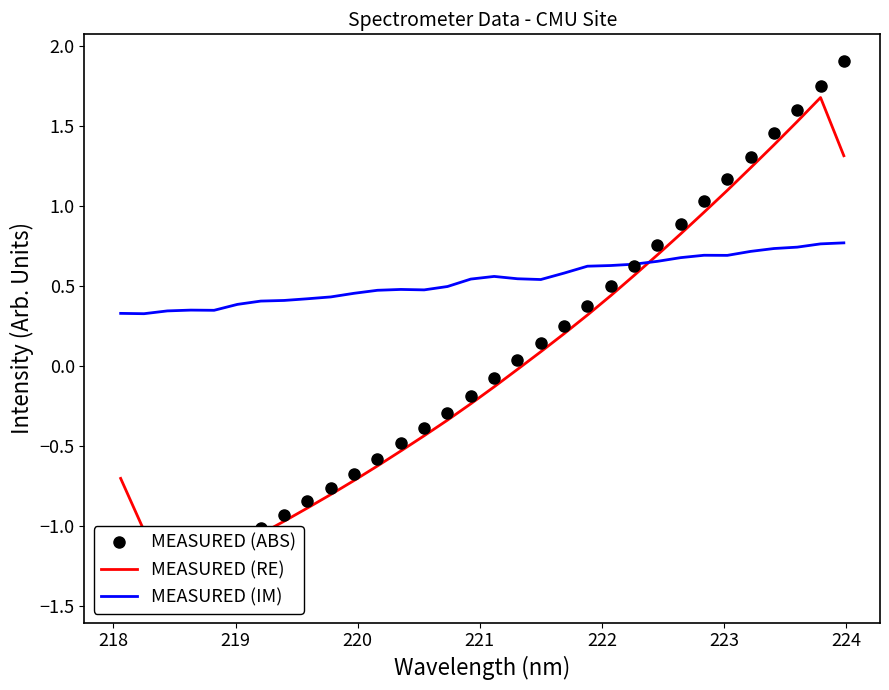

Rank the series by their maximum value, from lowest to highest.

MEASURED (IM), MEASURED (RE), MEASURED (ABS)